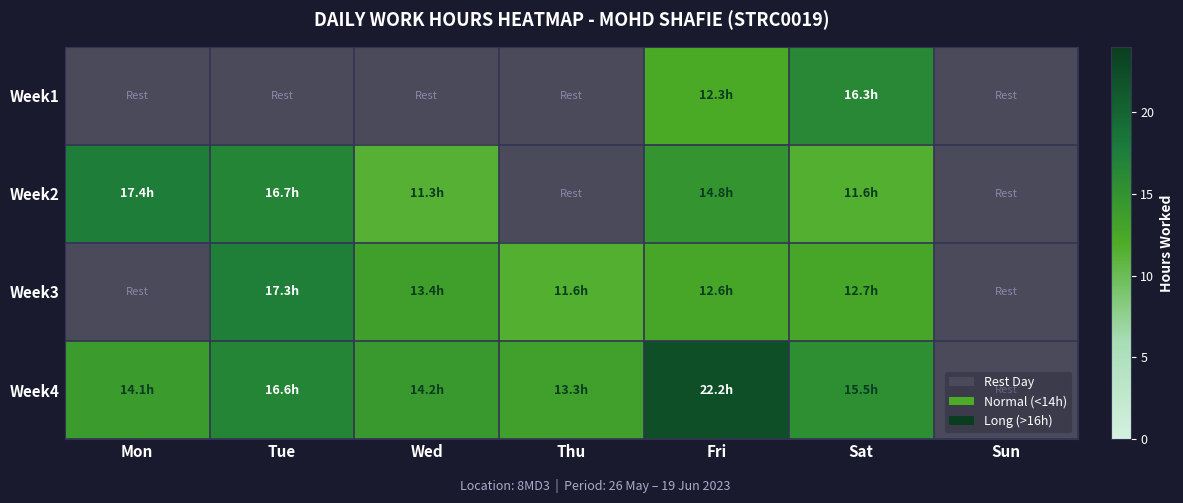

What is the average value of the Week1 series?

4.1